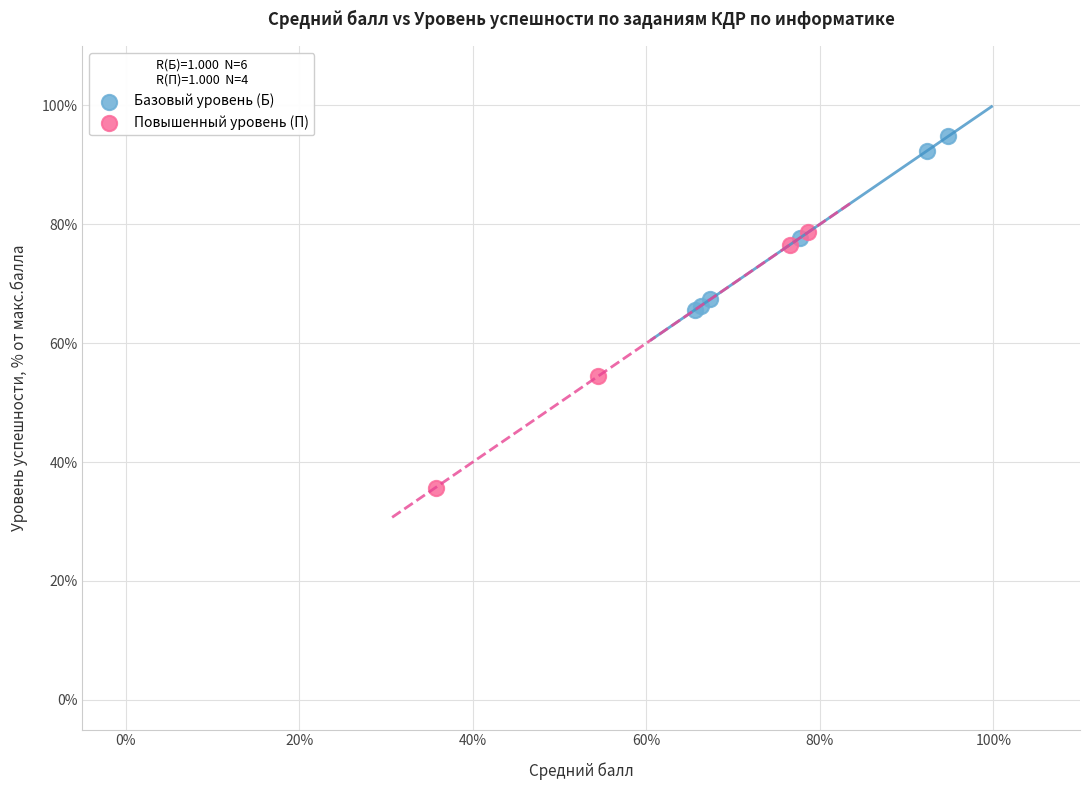

Which series has the widest spread of Y values?

Повышенный уровень (П)